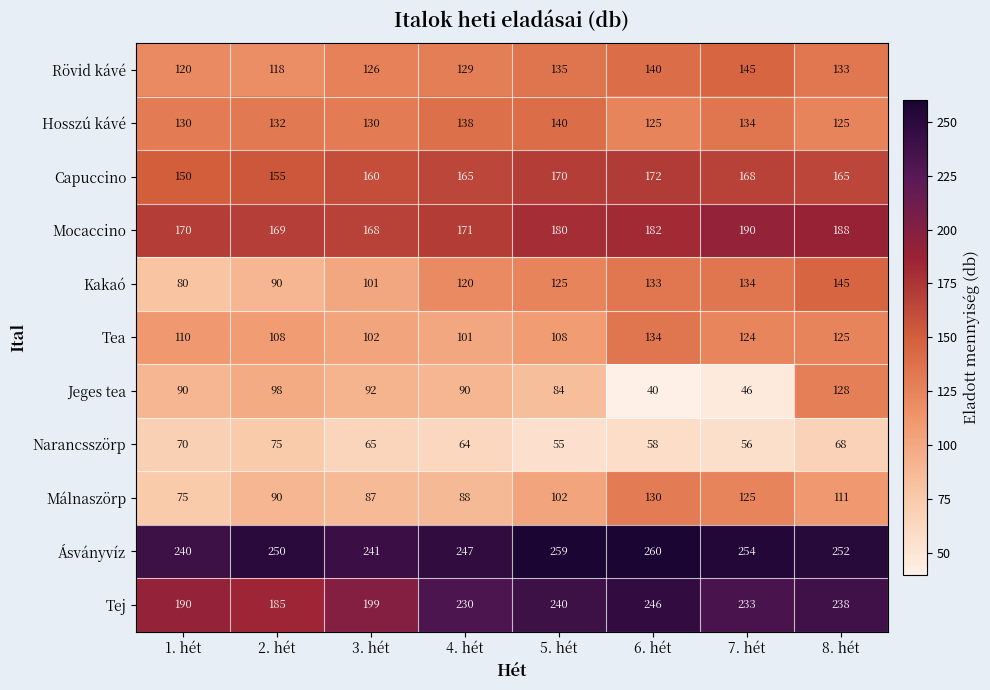

What is the smallest value displayed?

40